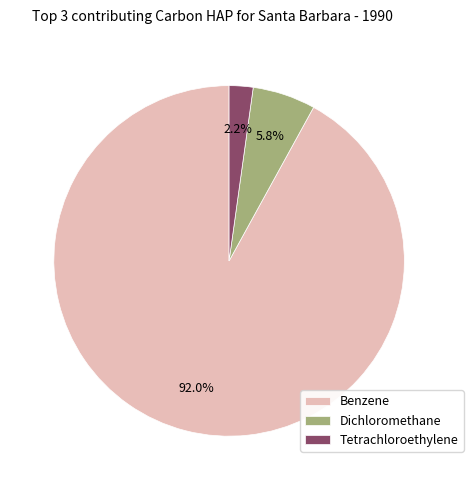

Which has a higher value, Dichloromethane or Tetrachloroethylene?

Dichloromethane